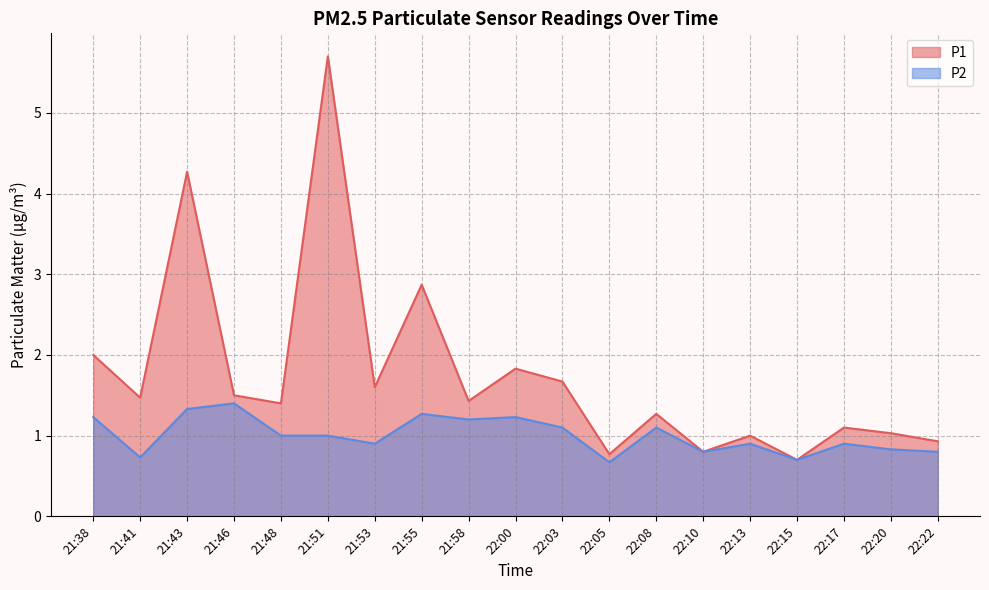

Which category has the lowest value across all series?

22:05